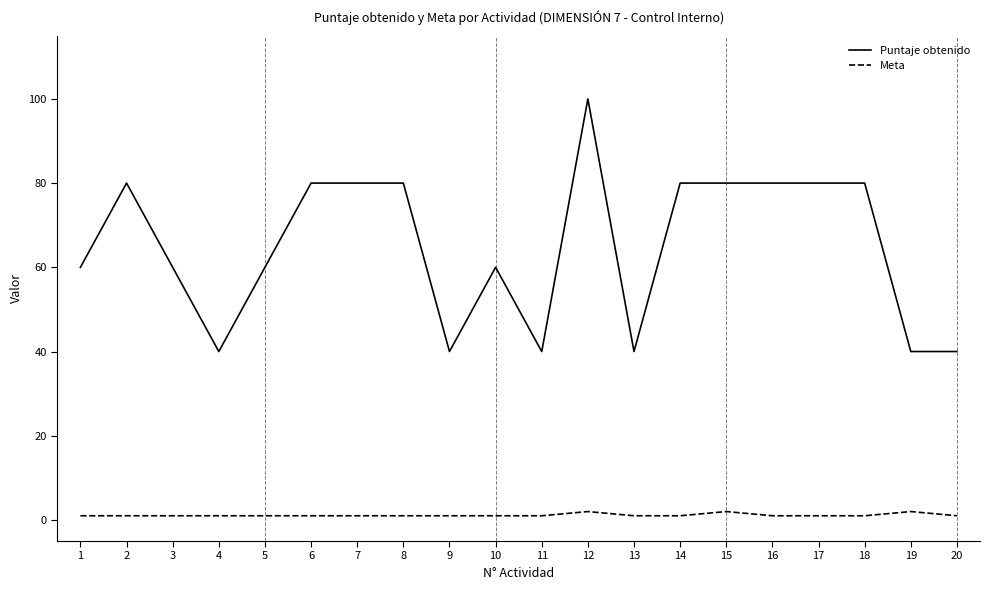

List the series in order of their overall mean, lowest first.

Meta, Puntaje obtenido